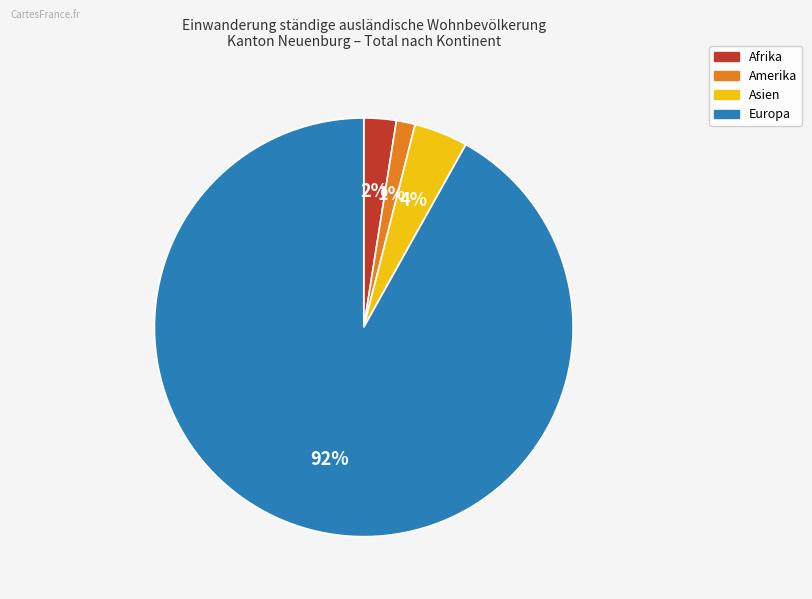

Count the number of slices in the pie.

4